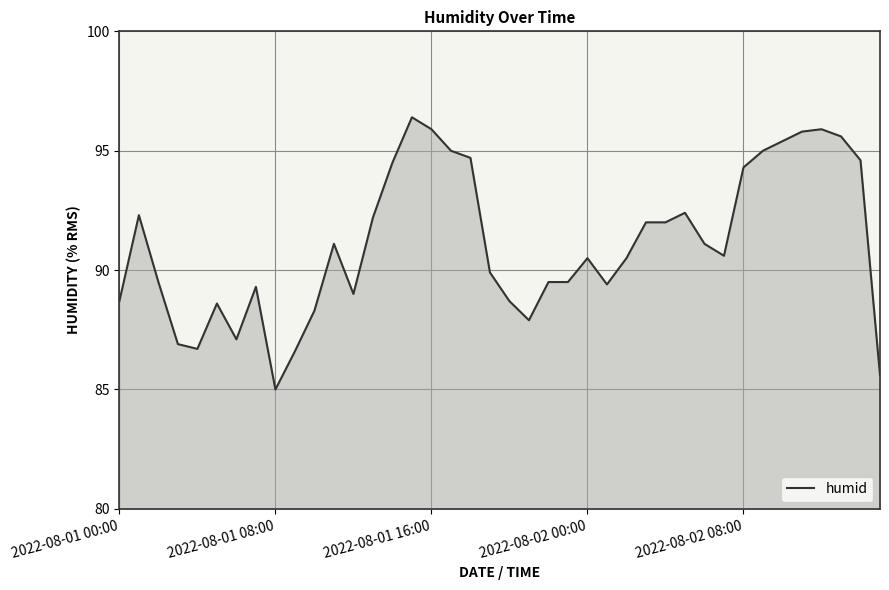

What is the greatest value displayed?

96.4